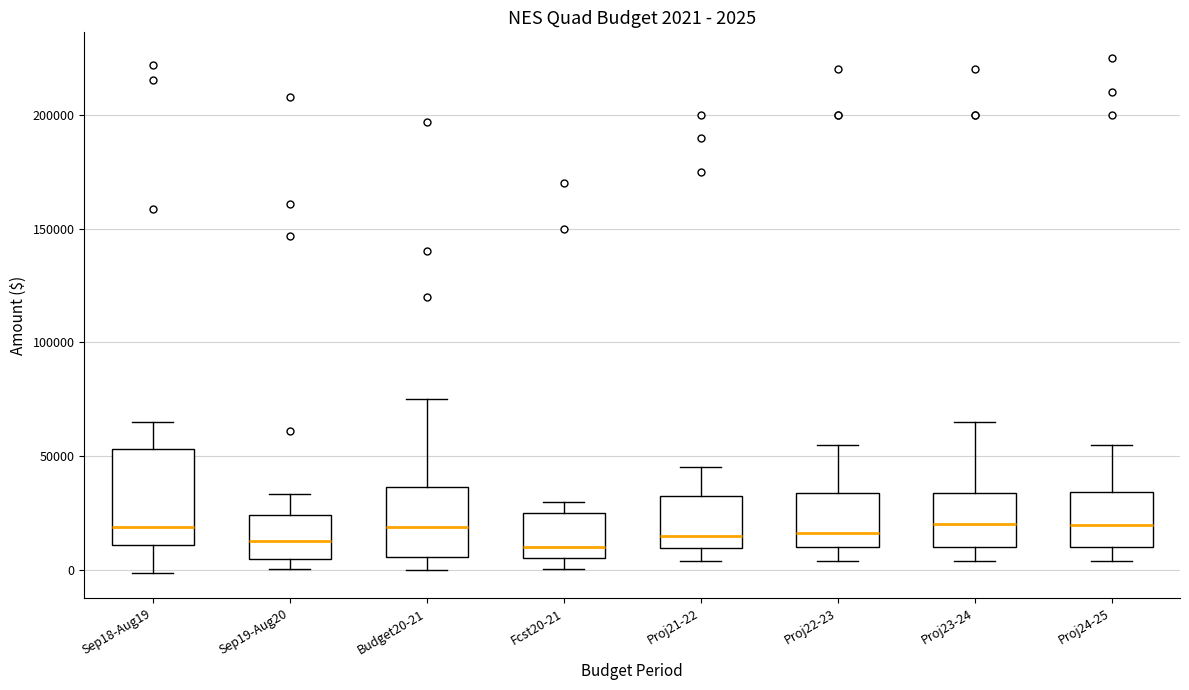

Comparing the boxes themselves (not the whiskers), which one is the tallest?

Sep18-Aug19